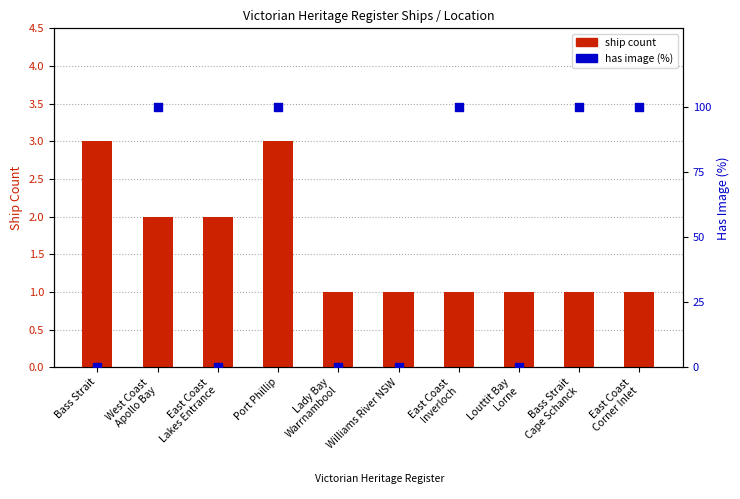

Which series has the largest total across all categories?

has image (%)